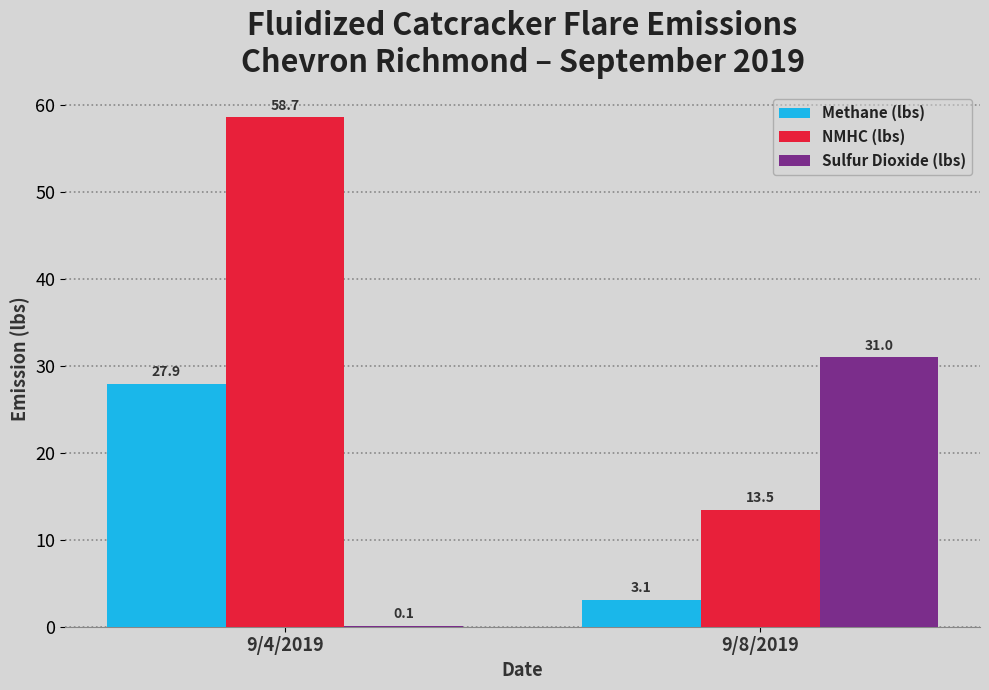

Where does the Methane (lbs) series first go above 27?

9/4/2019